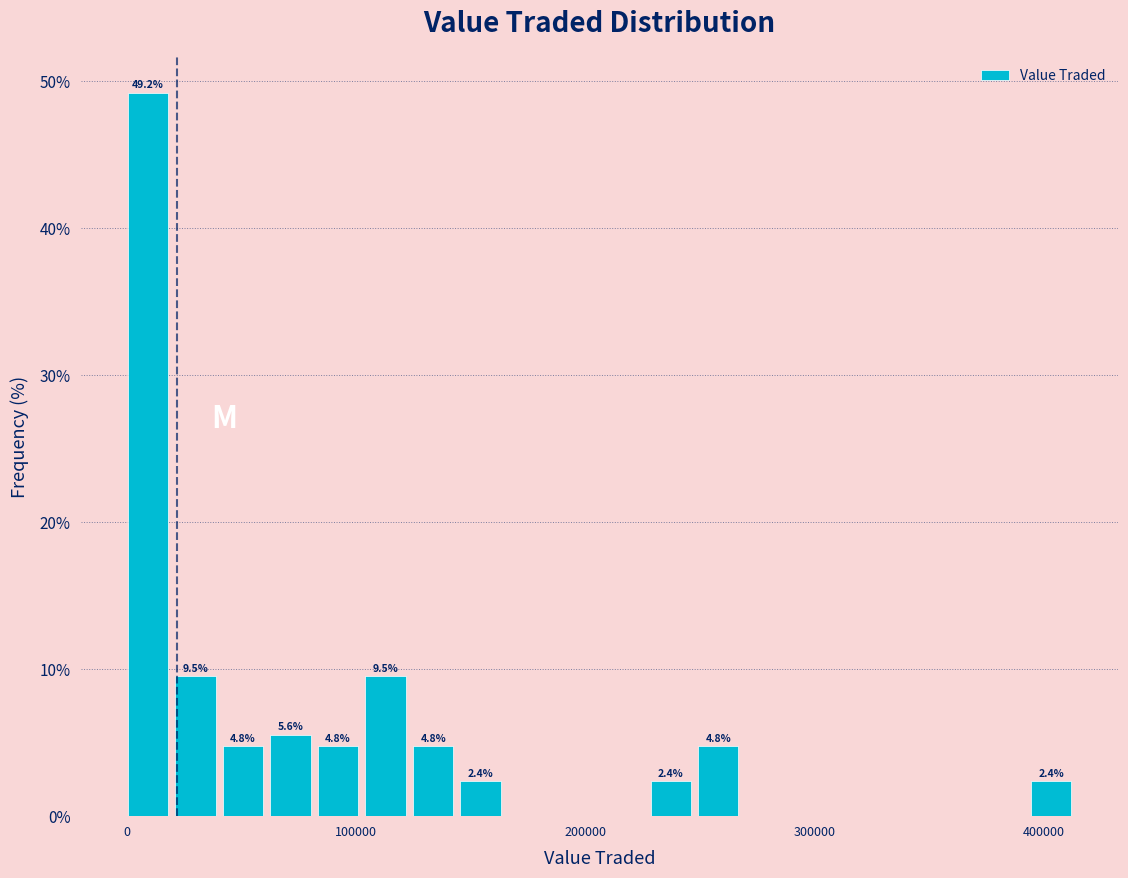

Around what value on the x-axis is the tallest bar? Give the approximate position of its centre, as read against the axis.

10000